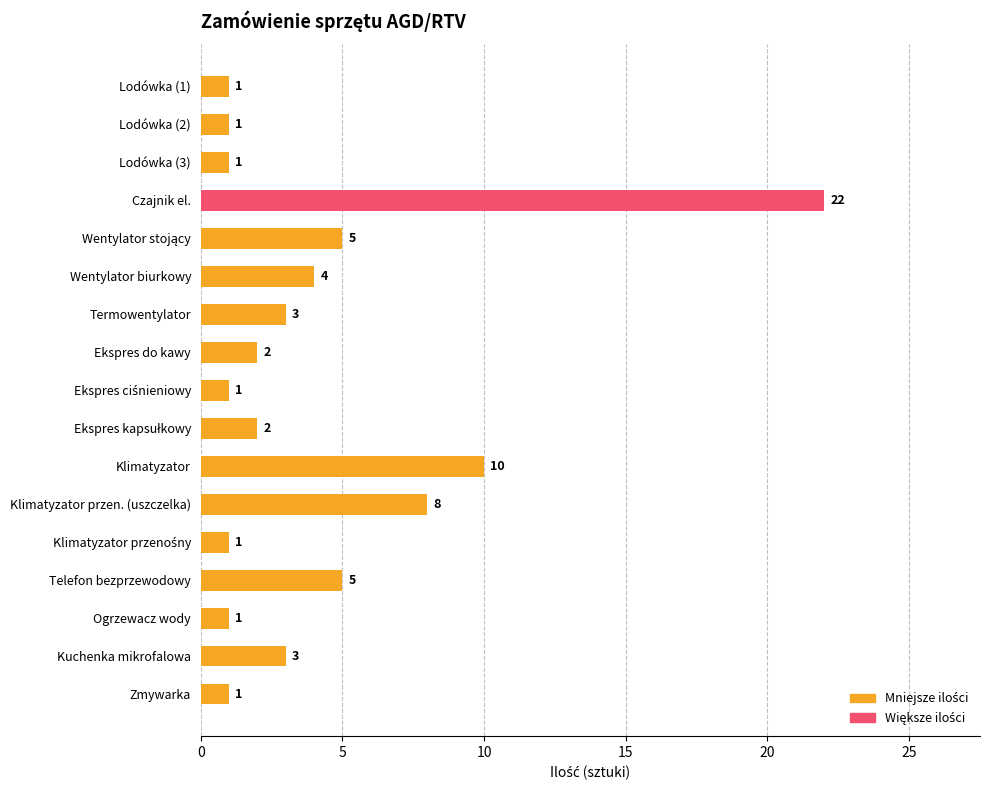

Between Klimatyzator przen. (uszczelka) and Termowentylator, which is larger?

Klimatyzator przen. (uszczelka)